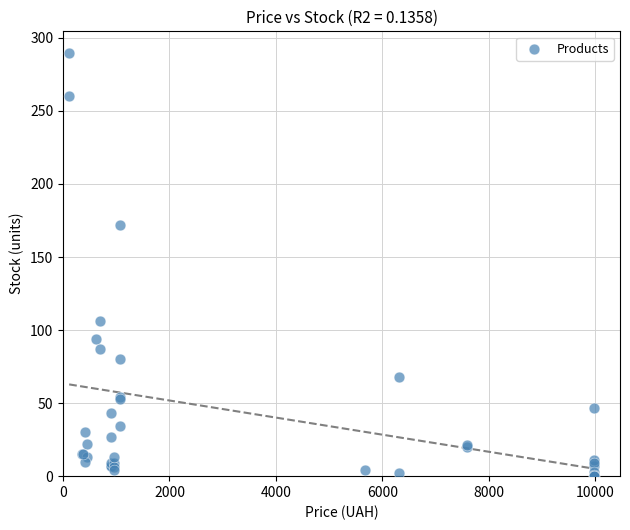

What Y value in the scatter plot is closest to 145?

172